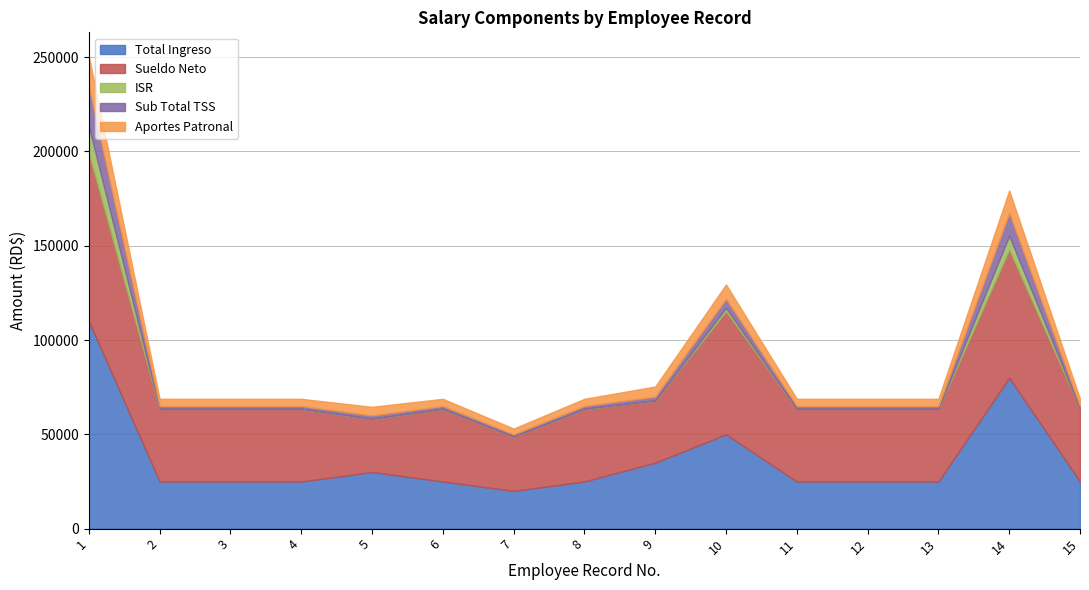

What is the difference between the highest and lowest values at 11?

38522.5